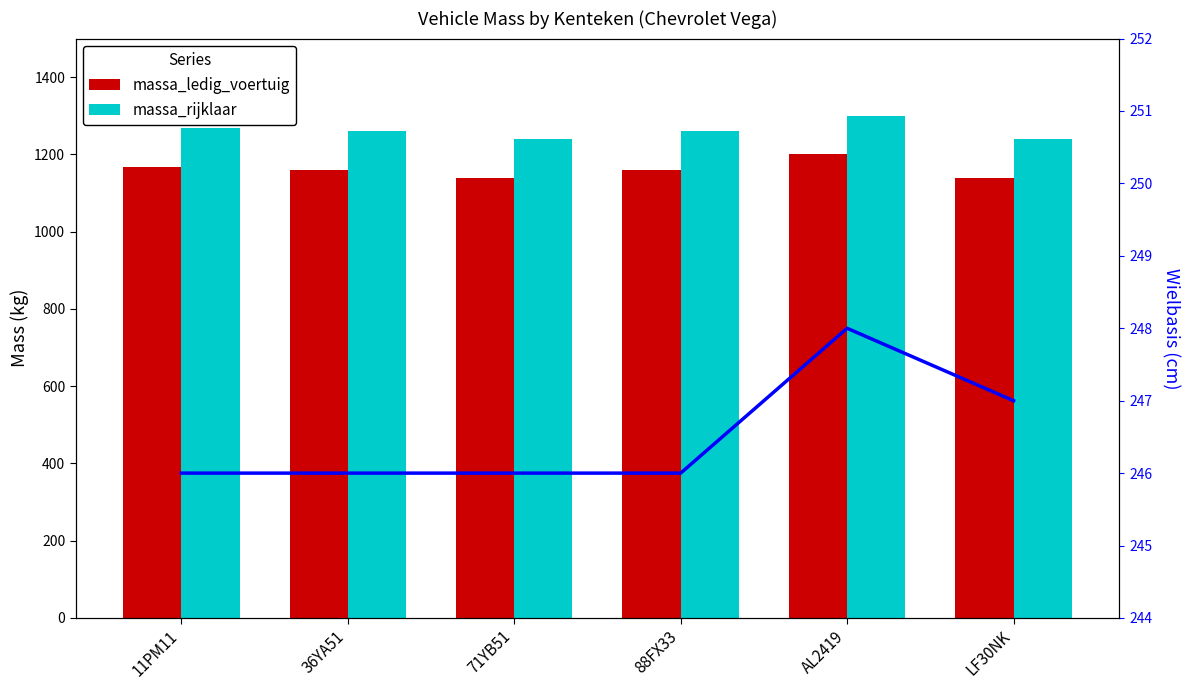

Which series has the largest total across all categories?

massa_rijklaar